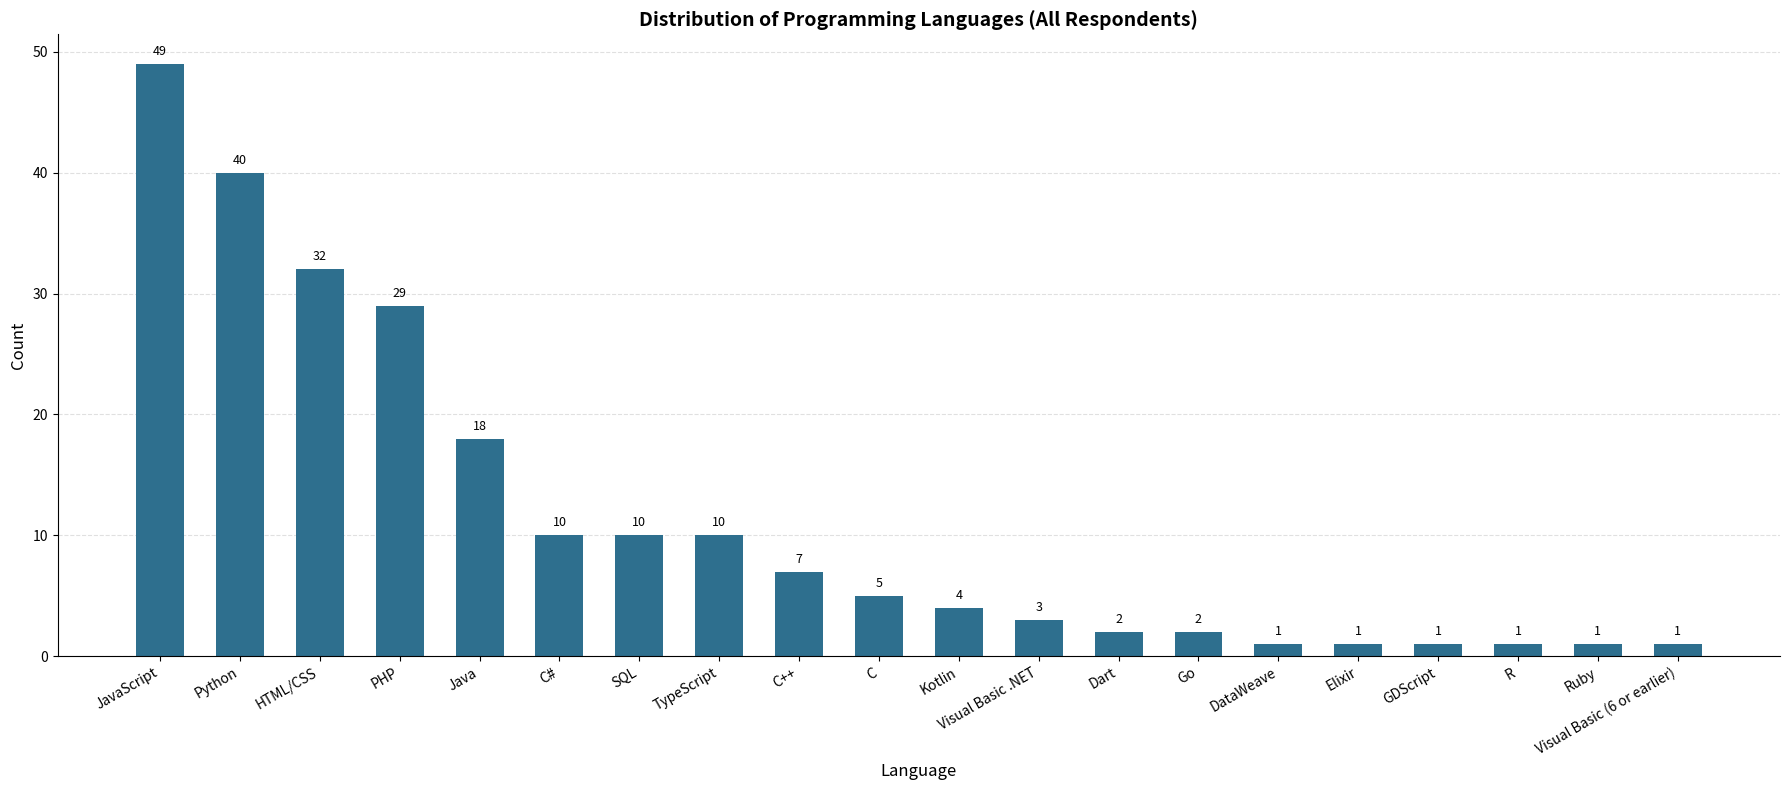

What is the change in value from JavaScript to Elixir?

-48